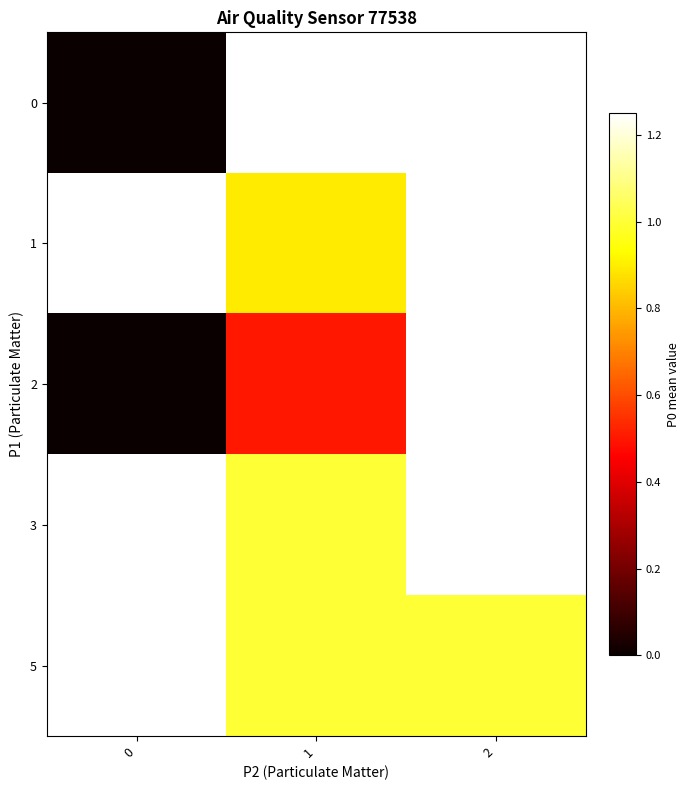

Between 0 and 1, which is larger?

1